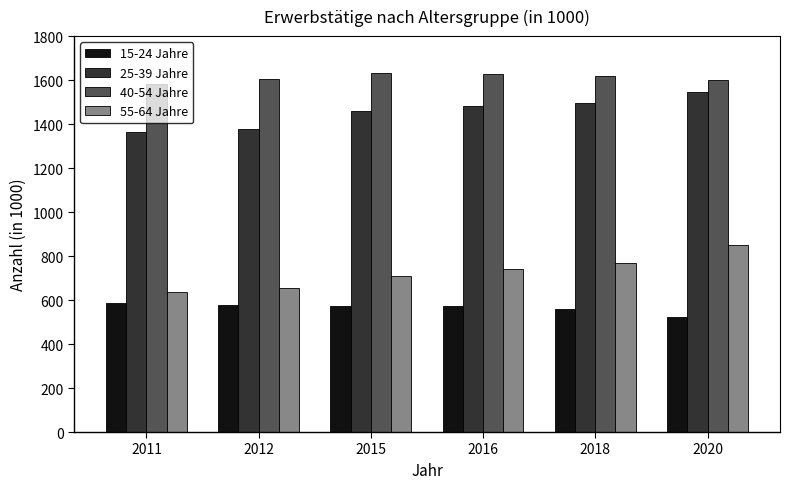

Where is 55-64 Jahre nearest to the value 743?

2016